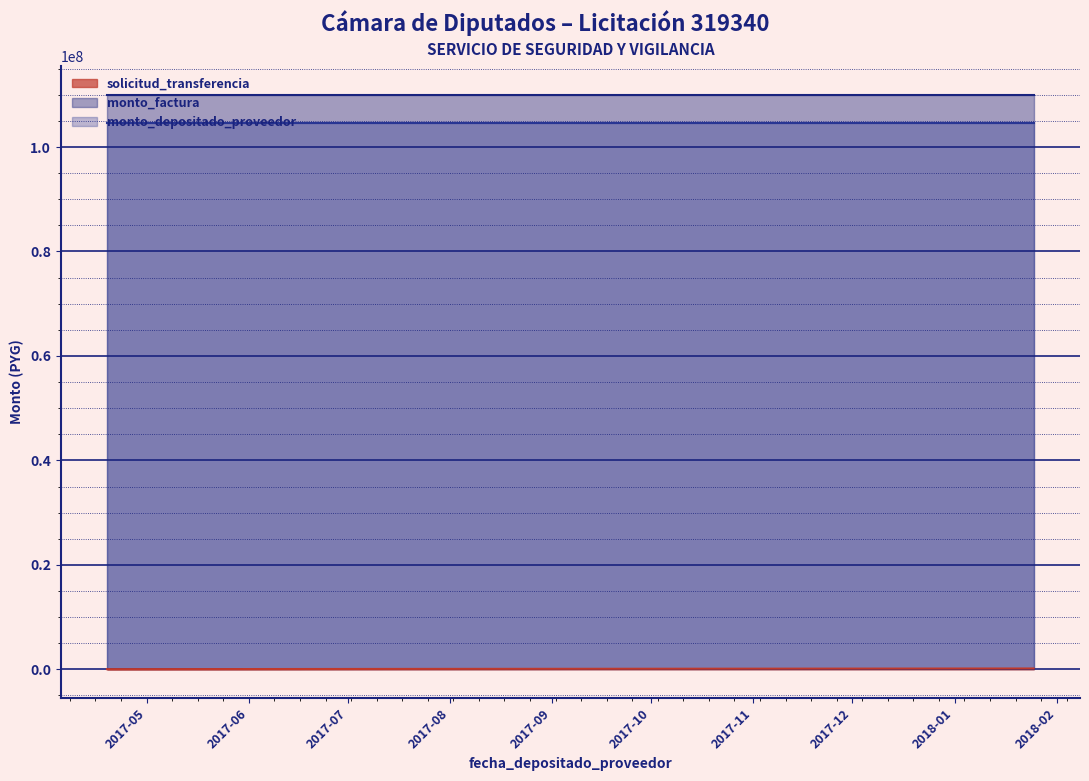

How many data points does each series have?

8